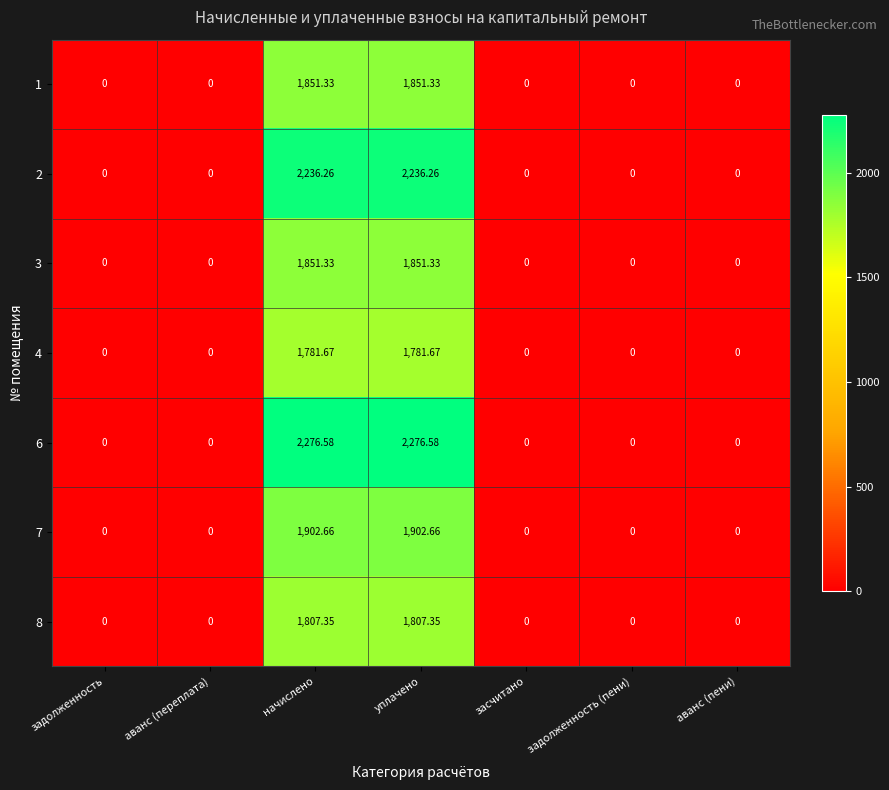

Is the value of 4 at задолженность greater than the value of 7 at начислено?

No